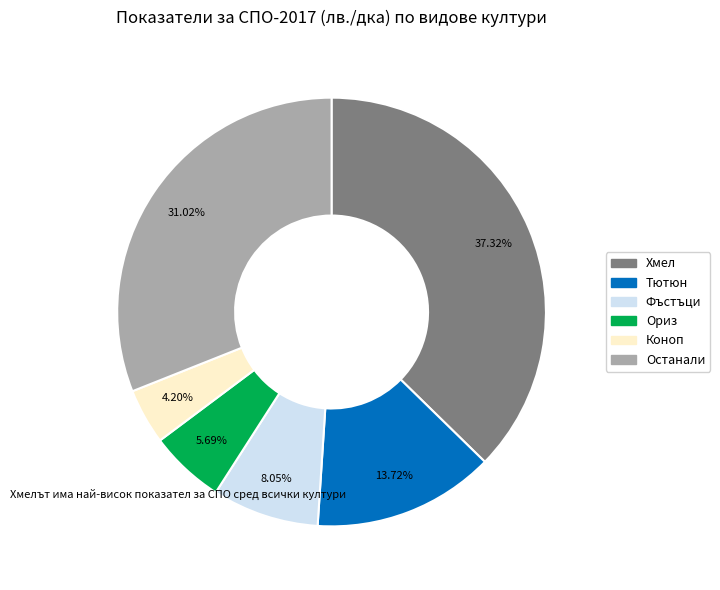

Is there any slice that represents more than half of the pie?

No